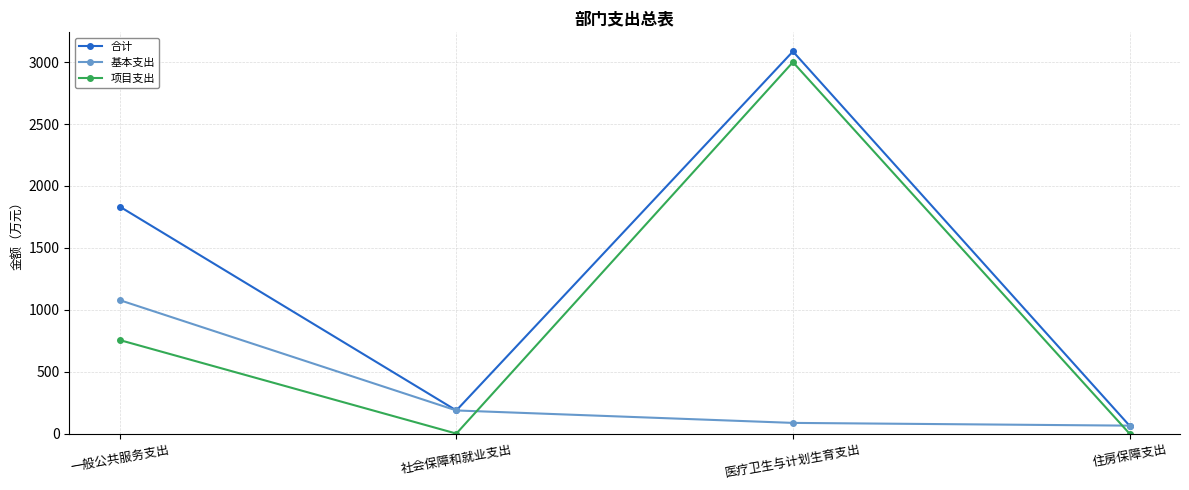

Reading left to right, transcribe all the data shown in this chart.

合计: 1833.2	186.9	3086.4	64.2
基本支出: 1077.7	186.9	86.4	64.2
项目支出: 755.4	0.0	3000.0	0.0